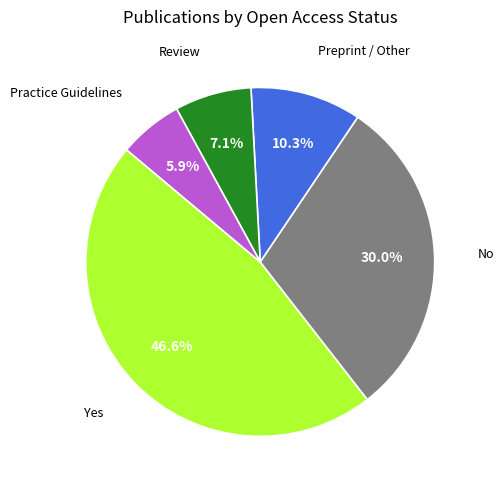

How many segments does this pie chart have?

5